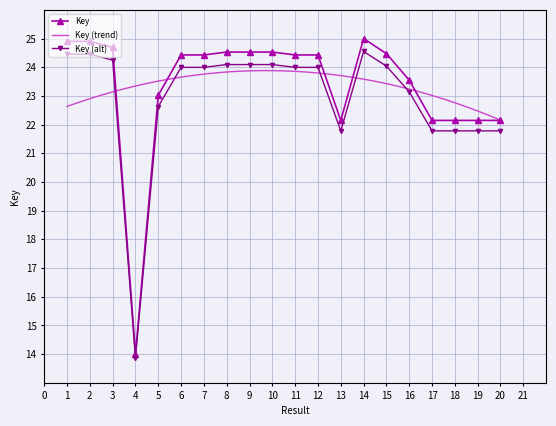

Is it true that the value at 14 is 11.8?

False